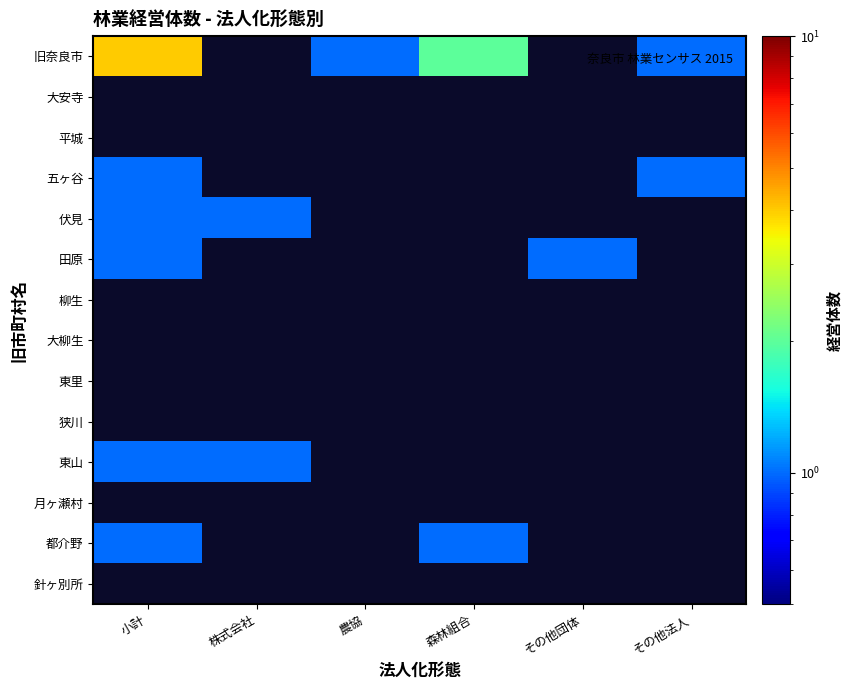

Which series has the widest spread of values?

旧奈良市